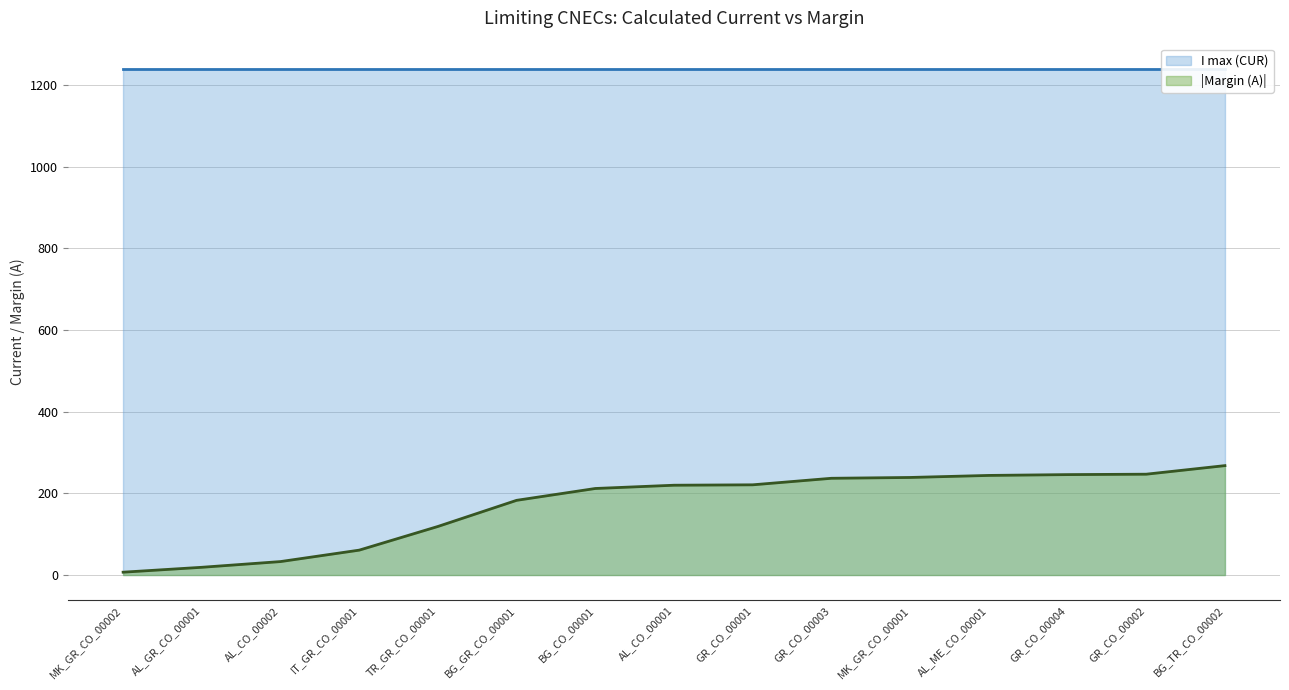

The chart shows a value of 33 at AL_CO_00002. True or false?

True